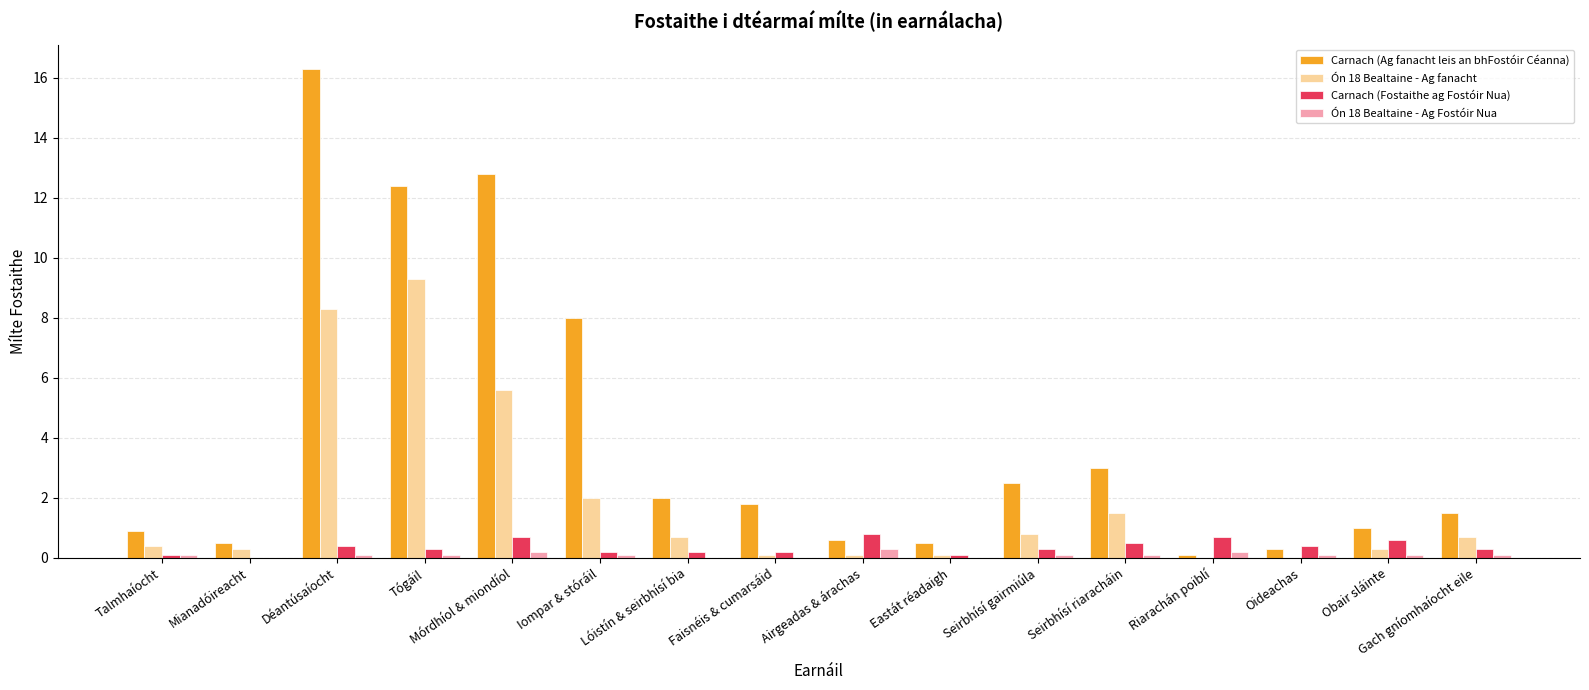

Reading right to left, transcribe all the data shown in this chart.

Carnach (Ag fanacht leis an bhFostóir Céanna): Gach gníomhaíocht eile=1.5	Obair sláinte=1.0	Oideachas=0.3	Riarachán poiblí=0.1	Seirbhísí riaracháin=3.0	Seirbhísí gairmiúla=2.5	Eastát réadaigh=0.5	Airgeadas & árachas=0.6	Faisnéis & cumarsáid=1.8	Lóistín & seirbhísí bia=2.0	Iompar & stóráil=8.0	Mórdhíol & miondíol=12.8	Tógáil=12.4	Déantúsaíocht=16.3	Mianadóireacht=0.5	Talmhaíocht=0.9
Ón 18 Bealtaine - Ag fanacht: Gach gníomhaíocht eile=0.7	Obair sláinte=0.3	Oideachas=0.0	Riarachán poiblí=0.0	Seirbhísí riaracháin=1.5	Seirbhísí gairmiúla=0.8	Eastát réadaigh=0.1	Airgeadas & árachas=0.1	Faisnéis & cumarsáid=0.1	Lóistín & seirbhísí bia=0.7	Iompar & stóráil=2.0	Mórdhíol & miondíol=5.6	Tógáil=9.3	Déantúsaíocht=8.3	Mianadóireacht=0.3	Talmhaíocht=0.4
Carnach (Fostaithe ag Fostóir Nua): Gach gníomhaíocht eile=0.3	Obair sláinte=0.6	Oideachas=0.4	Riarachán poiblí=0.7	Seirbhísí riaracháin=0.5	Seirbhísí gairmiúla=0.3	Eastát réadaigh=0.1	Airgeadas & árachas=0.8	Faisnéis & cumarsáid=0.2	Lóistín & seirbhísí bia=0.2	Iompar & stóráil=0.2	Mórdhíol & miondíol=0.7	Tógáil=0.3	Déantúsaíocht=0.4	Mianadóireacht=0.0	Talmhaíocht=0.1
Ón 18 Bealtaine - Ag Fostóir Nua: Gach gníomhaíocht eile=0.1	Obair sláinte=0.1	Oideachas=0.1	Riarachán poiblí=0.2	Seirbhísí riaracháin=0.1	Seirbhísí gairmiúla=0.1	Eastát réadaigh=0.0	Airgeadas & árachas=0.3	Faisnéis & cumarsáid=0.0	Lóistín & seirbhísí bia=0.0	Iompar & stóráil=0.1	Mórdhíol & miondíol=0.2	Tógáil=0.1	Déantúsaíocht=0.1	Mianadóireacht=0.0	Talmhaíocht=0.1